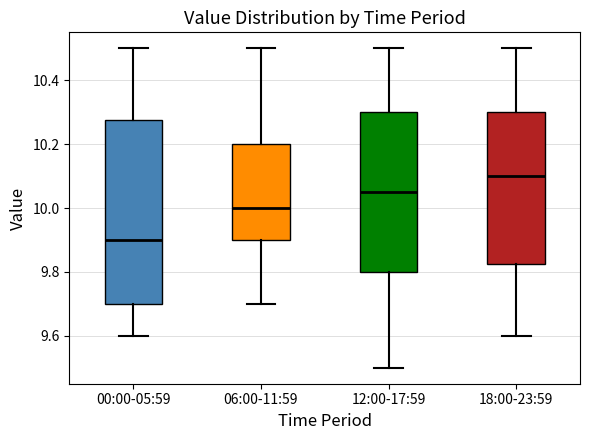

Where does the upper whisker of the box for 12:00-17:59 end on the y-axis? The values are not printed on the chart, so give them approximately, as read against the axis.

10.50